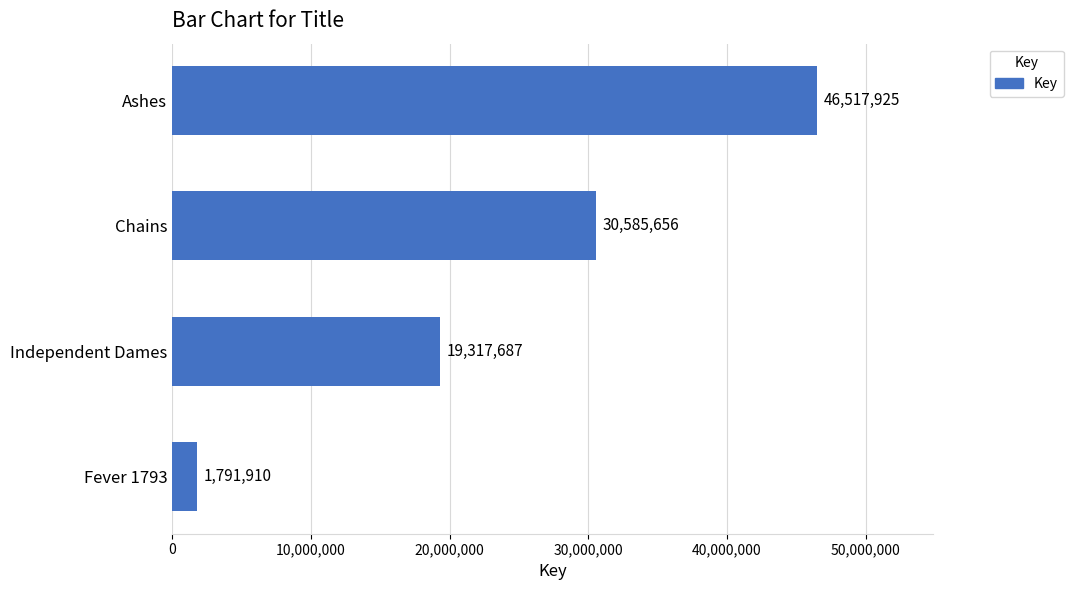

How many bars are there in total?

4